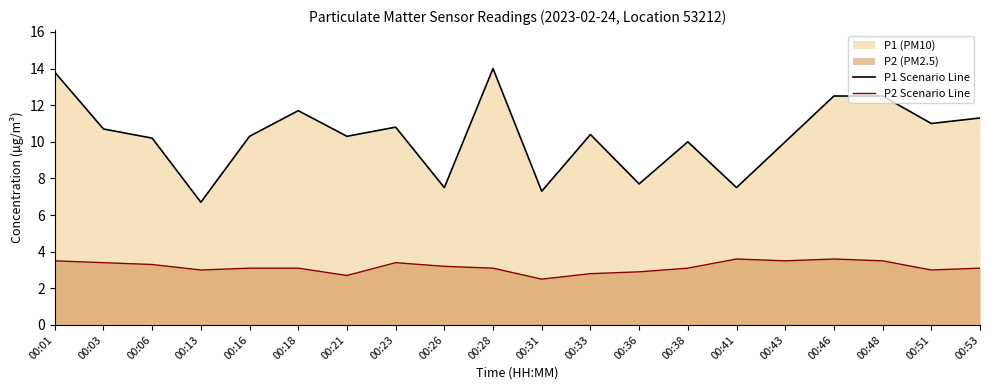

At which category is the sum across all series the highest?

00:01